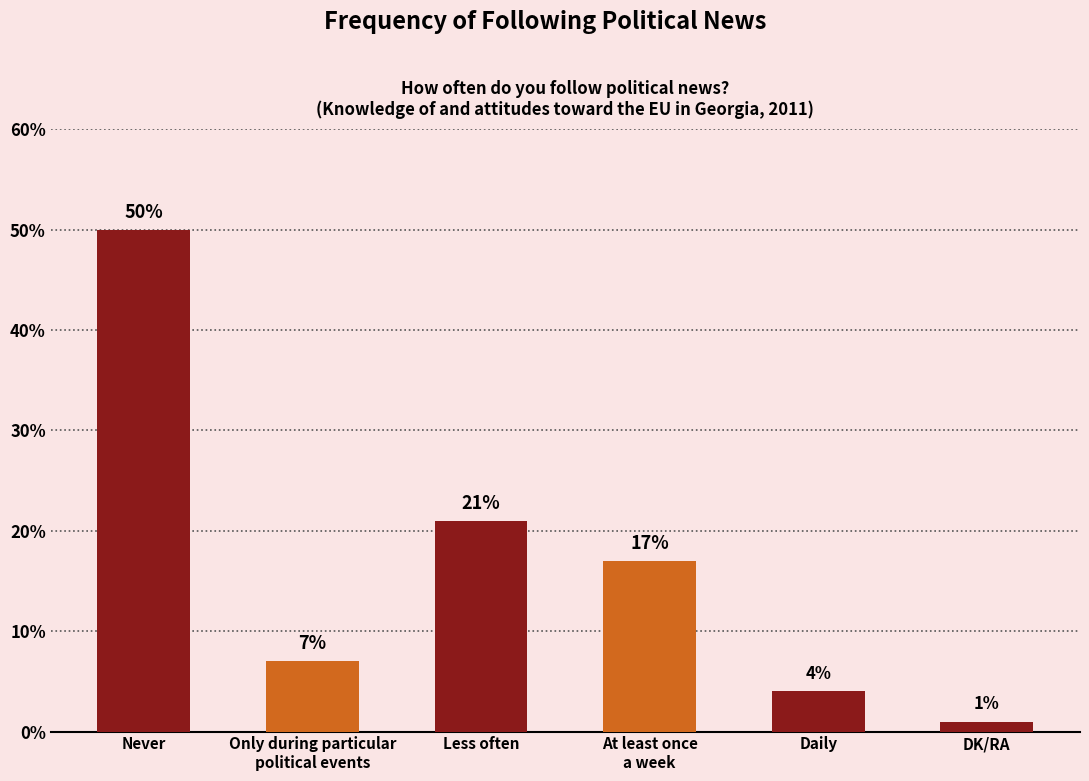

Reading left to right, list all the values displayed in this chart.

Never=50	Only during particular
political events=7	Less often=21	At least once
a week=17	Daily=4	DK/RA=1